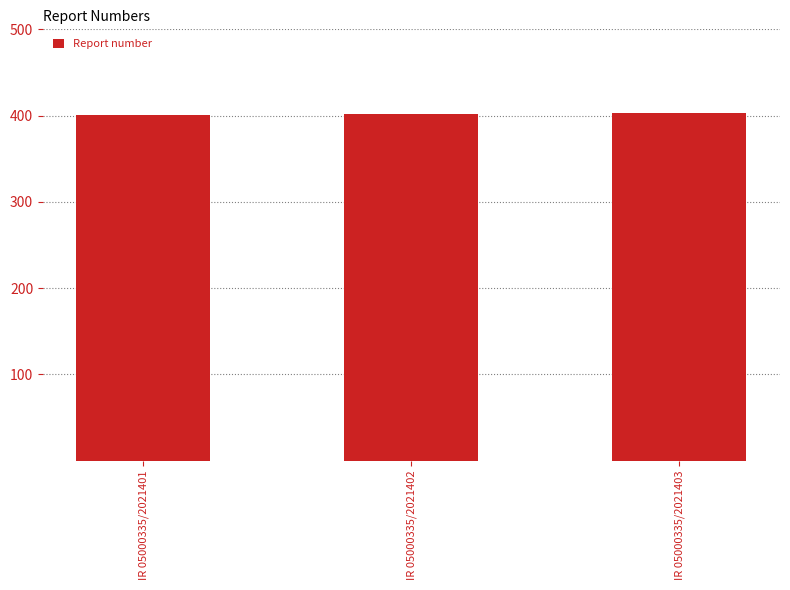

What is the value of the 2nd bar from the left?

402